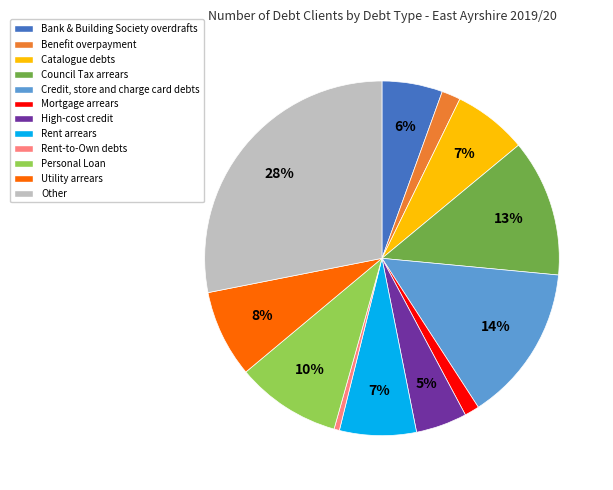

The Catalogue debts slice represents 17% of the pie. True or false?

False